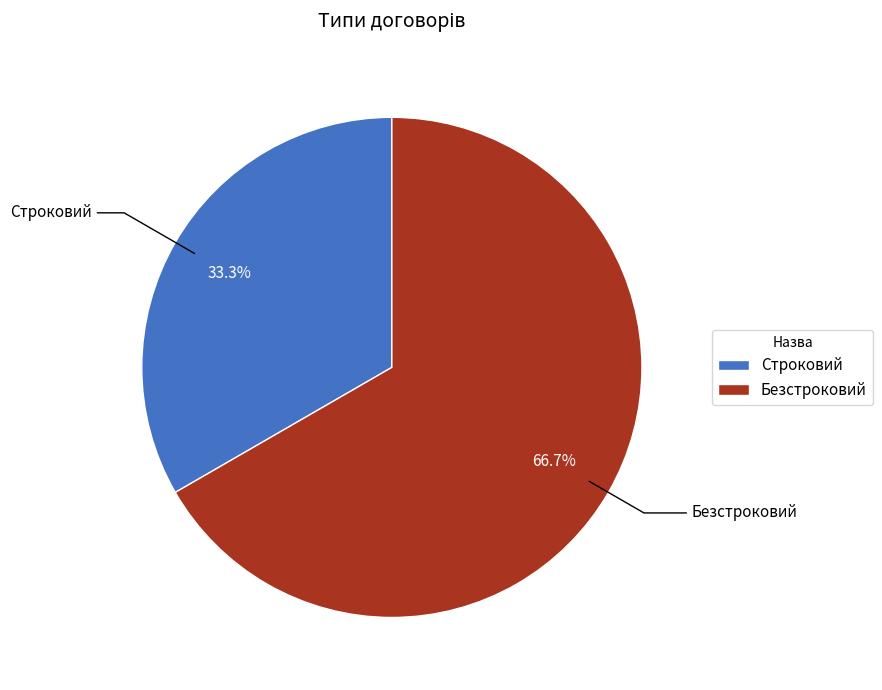

Is the sum of Строковий and Безстроковий greater than half?

Yes